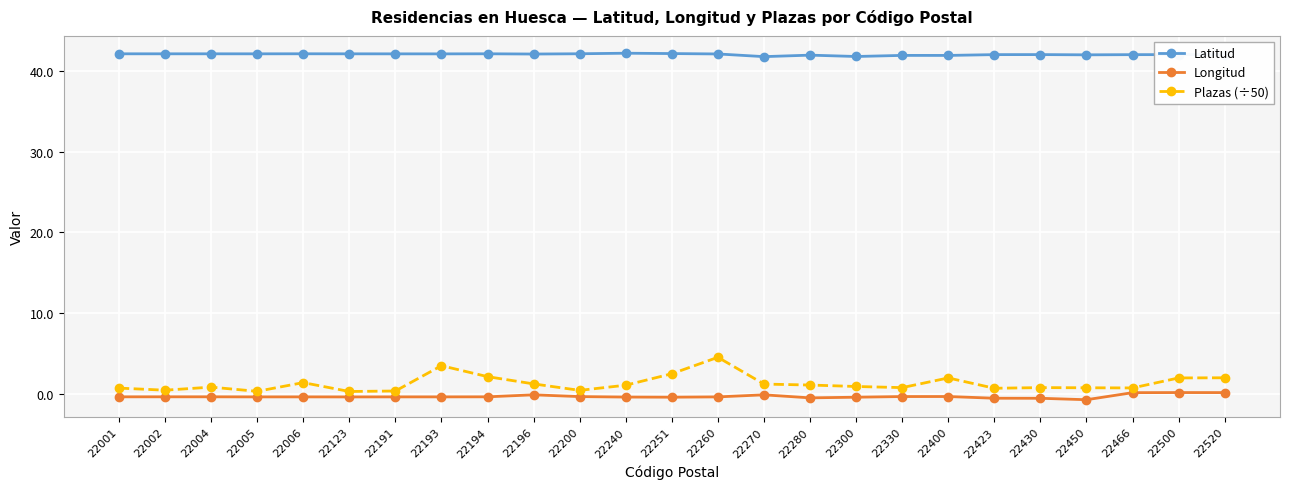

True or false: Latitud and Plazas (÷50) intersect in this chart.

False